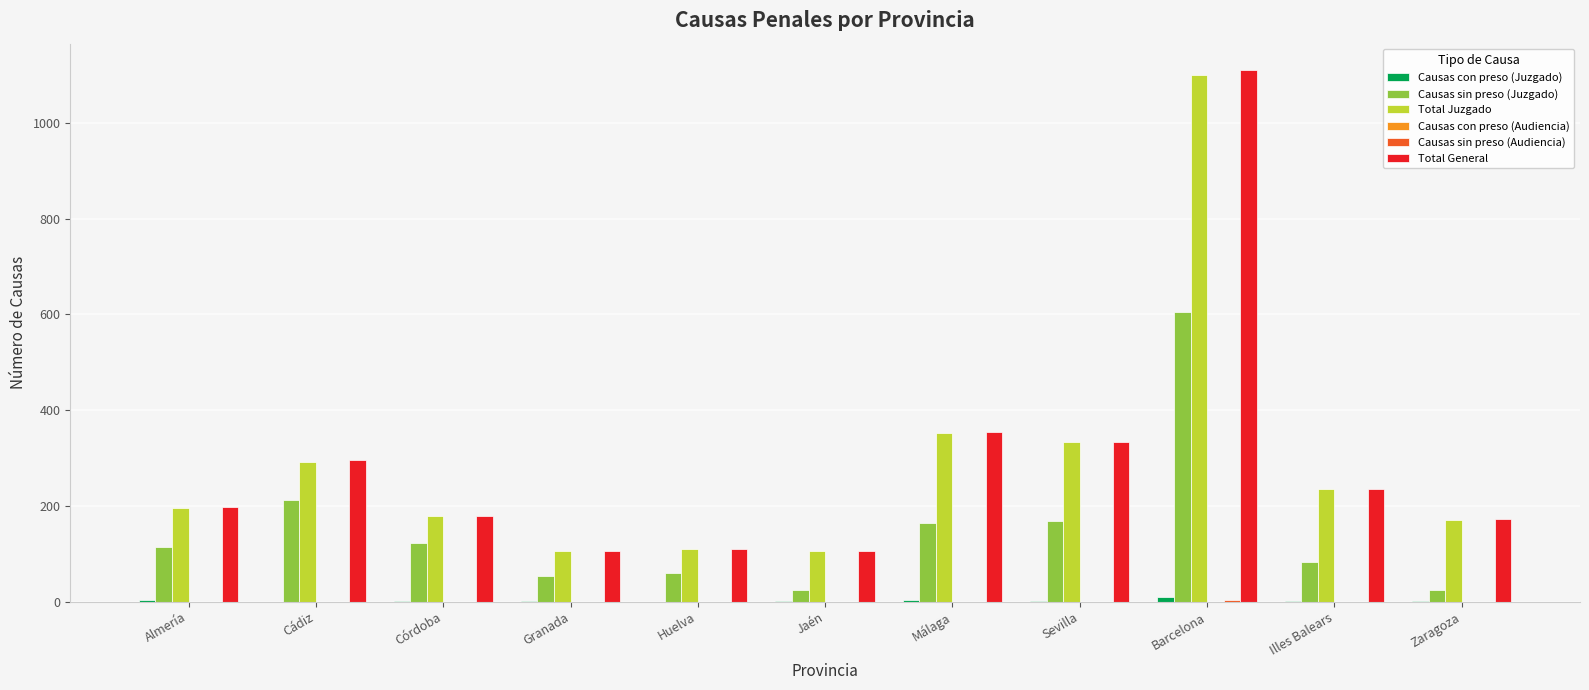

Which series has the widest spread of values?

Total General